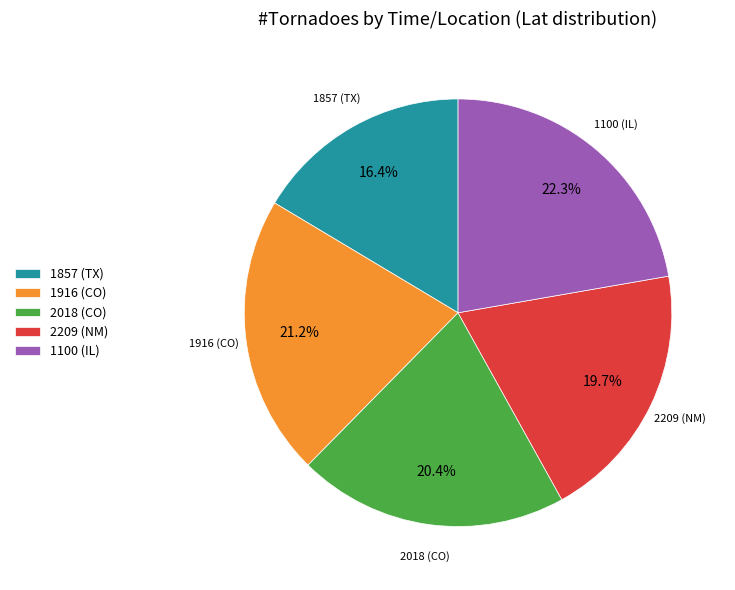

What is the total percentage of 1857 (TX) and 1100 (IL)?

38.7%